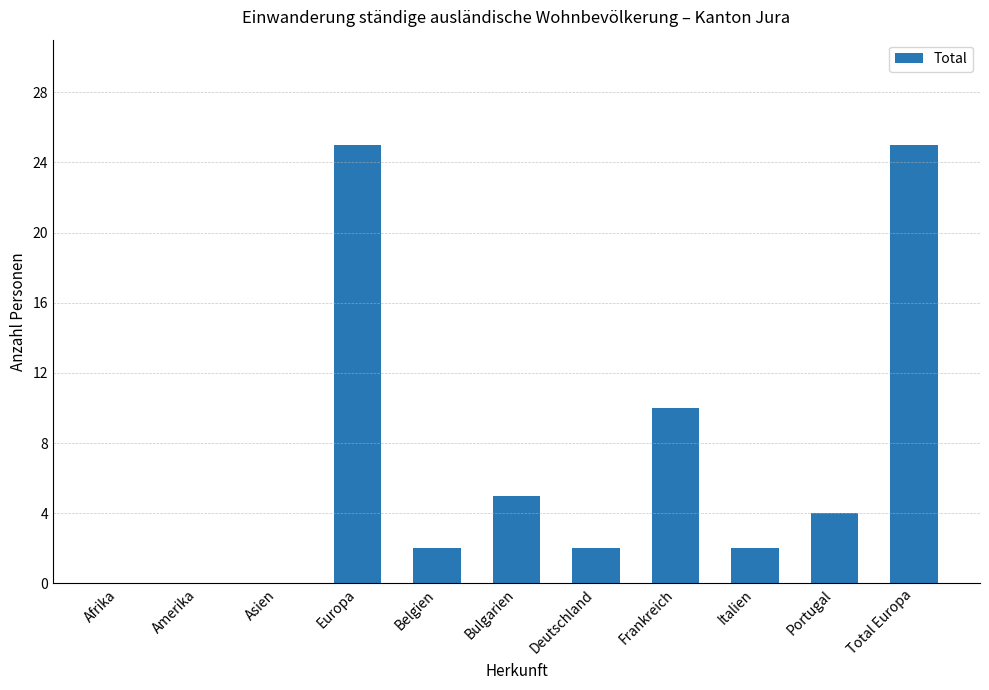

Read the value at Portugal.

4